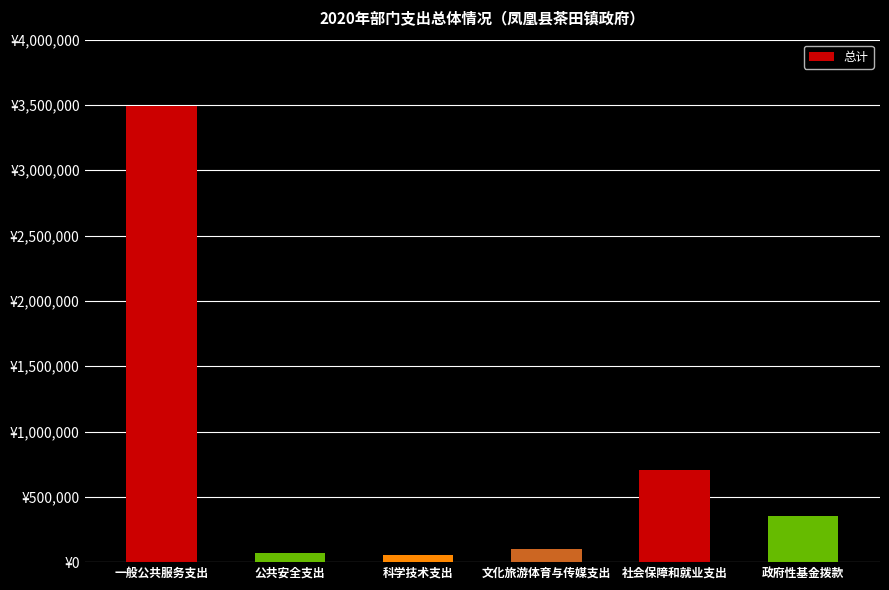

What is the approximate value at 政府性基金拨款?

351600